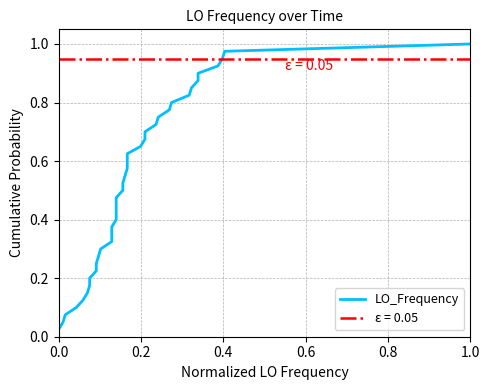

True or false: the data has more than 2 interior local peaks.

False